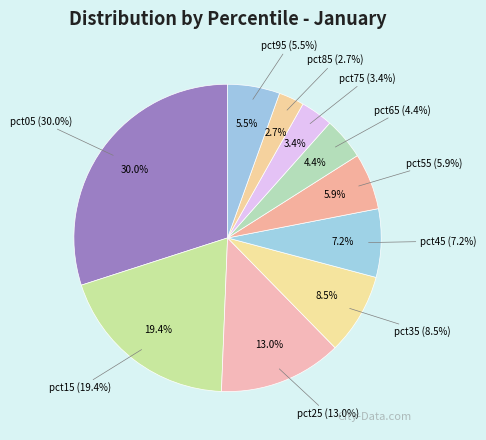

To the nearest percent, what is the difference between the largest and smallest slice percentages?

27%